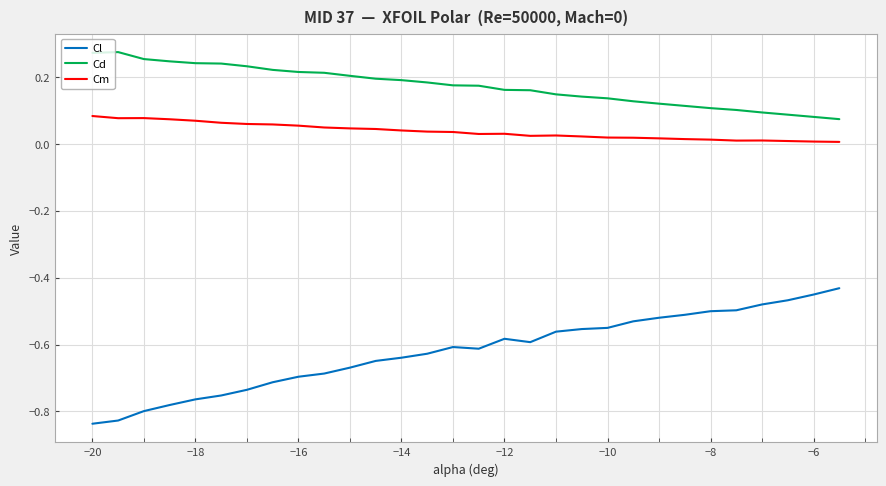

Which series has the largest total across all categories?

Cd